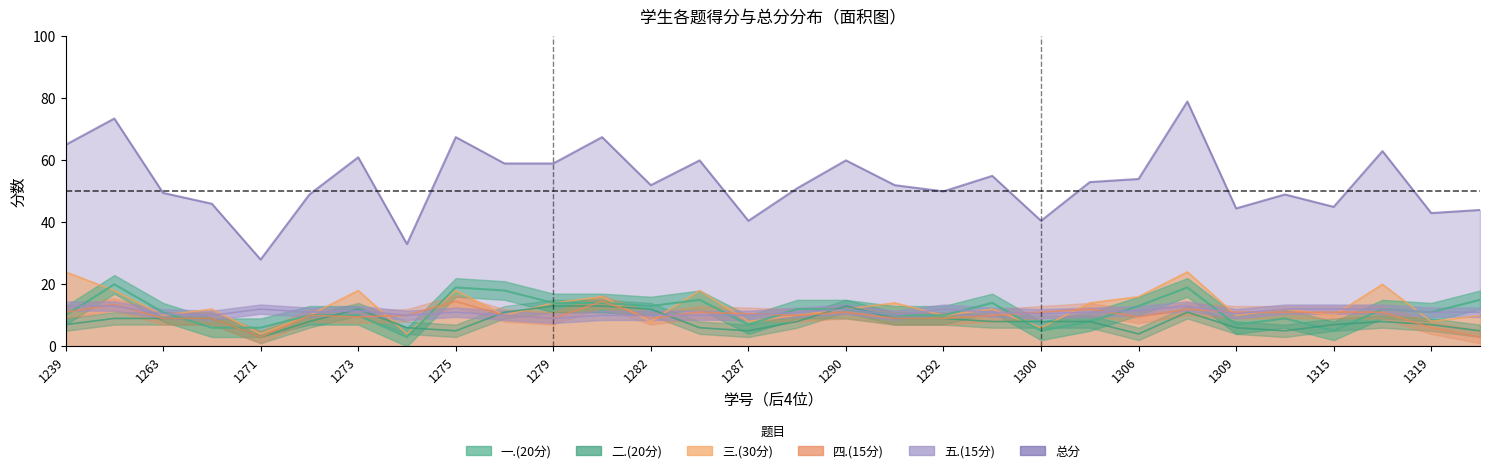

True or false: 五.(15分) has a value of 5.9 at 1300.

False